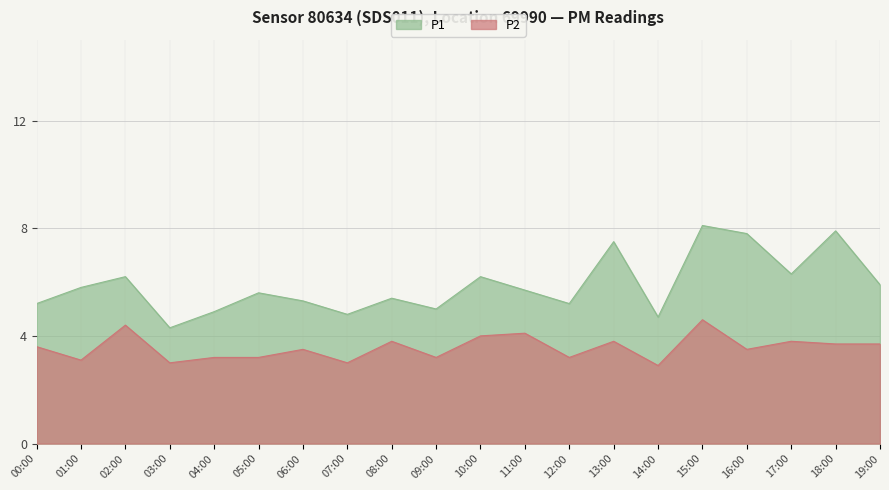

The value of P2 at 01:00 is 3.1. True or false?

True